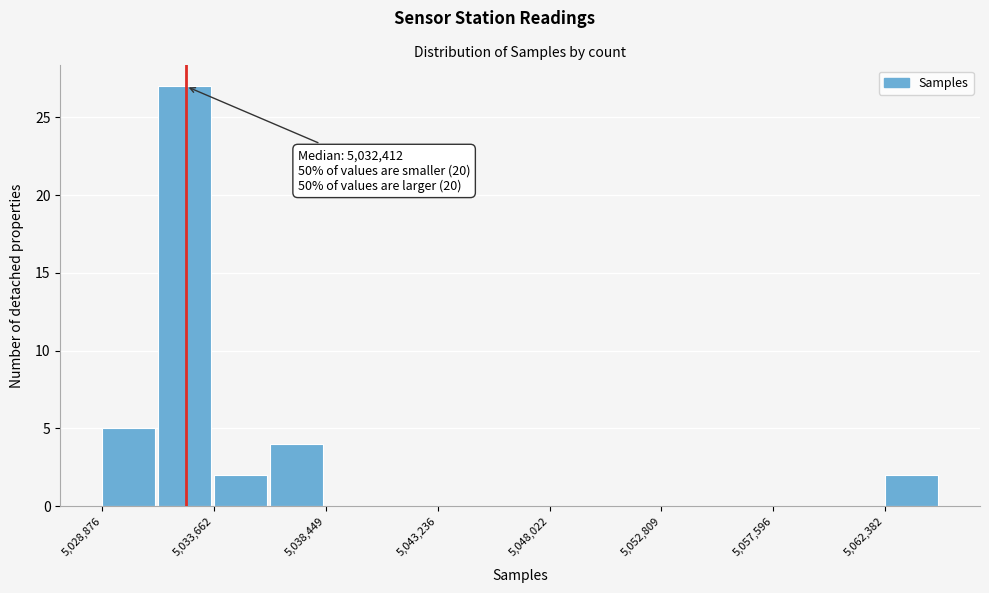

Over which range of the x-axis is the bar tallest?

5031500 to 5033500